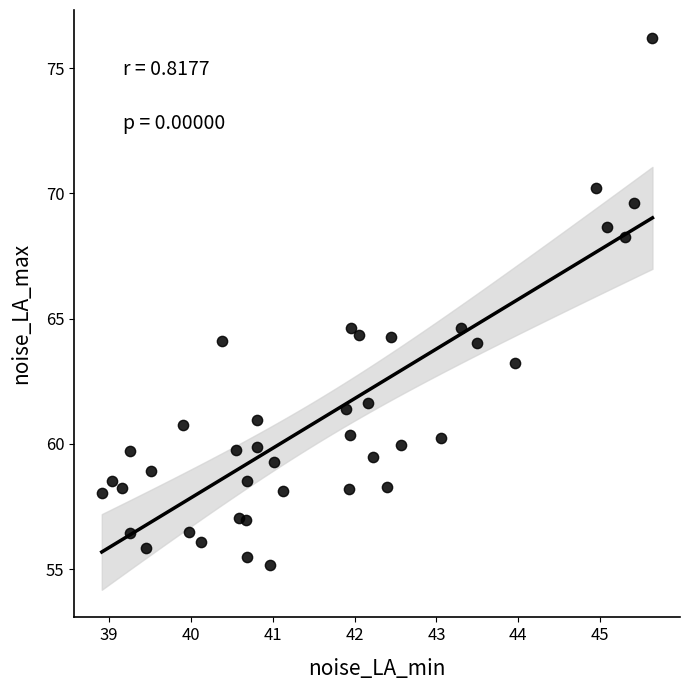

What is the range of X values (max minus min)?

6.7